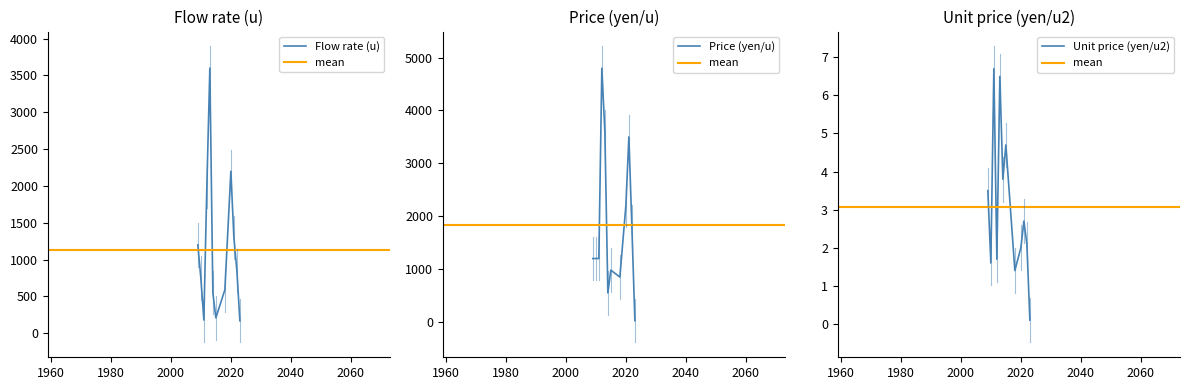

How many lines are shown in the chart?

3